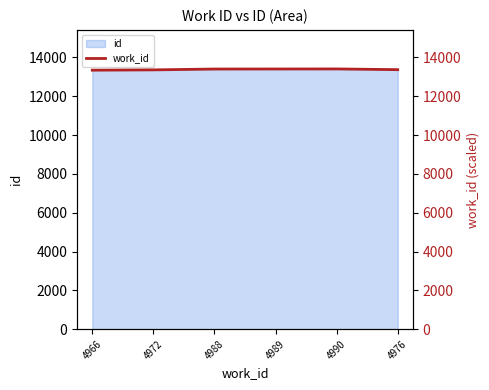

What is the difference between the maximum and minimum values?

64.5